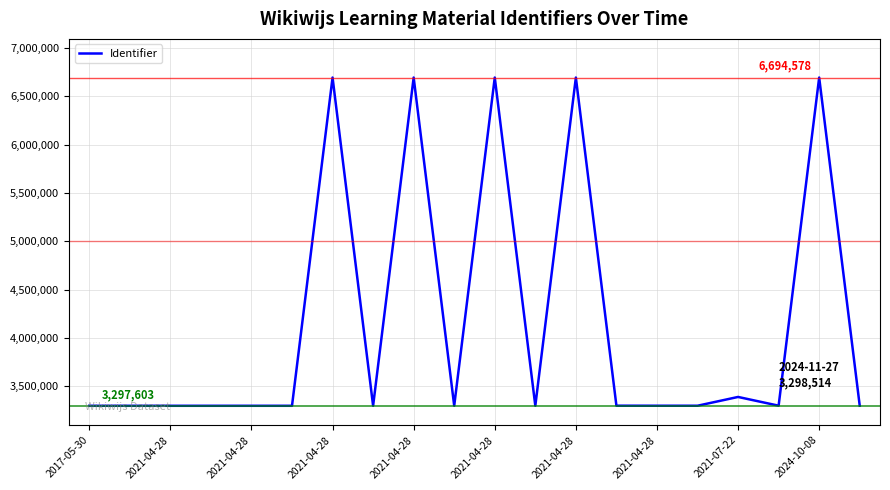

What is the difference between the maximum and minimum values?

3396975